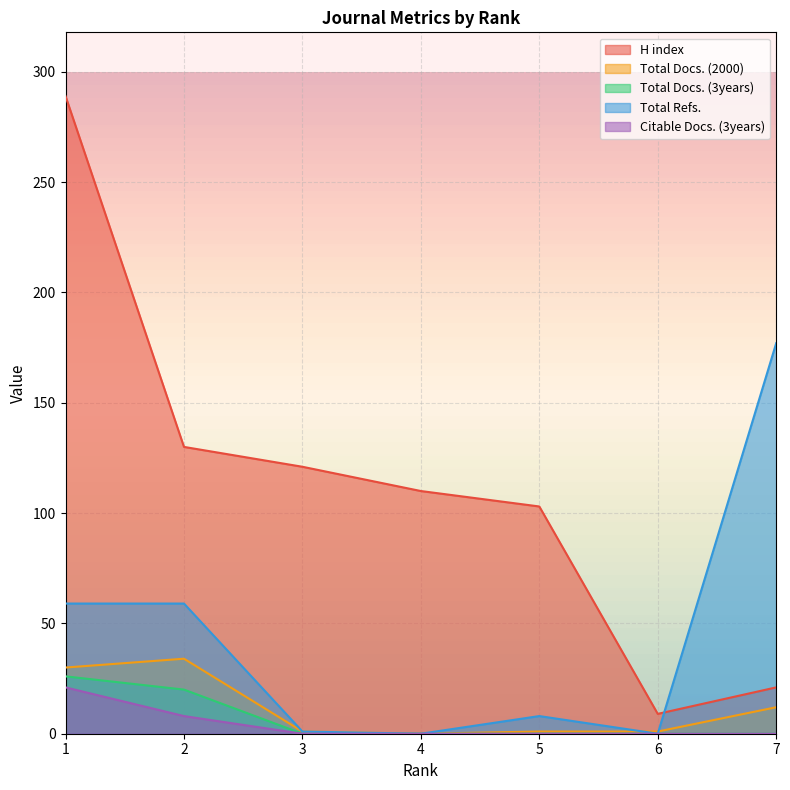

At which category is the sum across all series the highest?

1